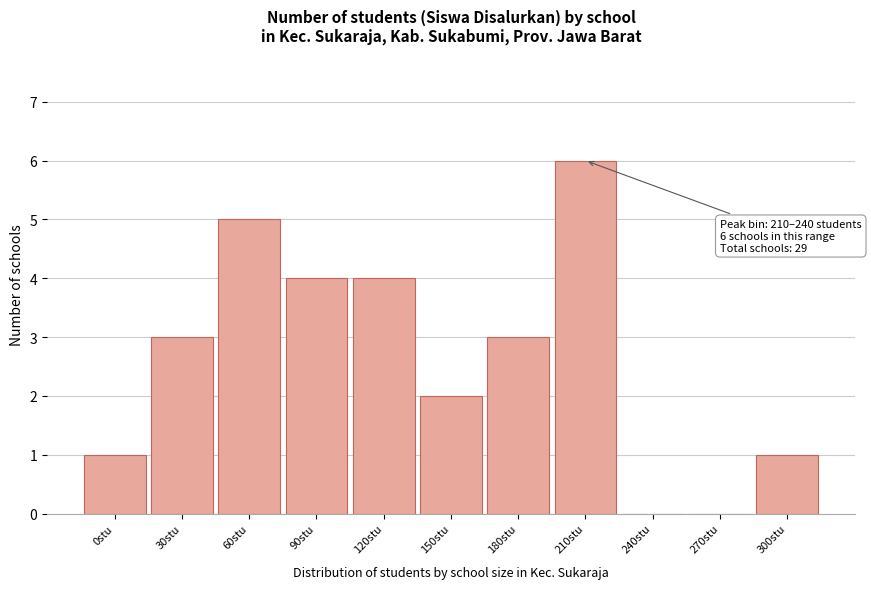

Reading right to left, what are all the values shown in this chart?

300stu=1	270stu=0	240stu=0	210stu=6	180stu=3	150stu=2	120stu=4	90stu=4	60stu=5	30stu=3	0stu=1